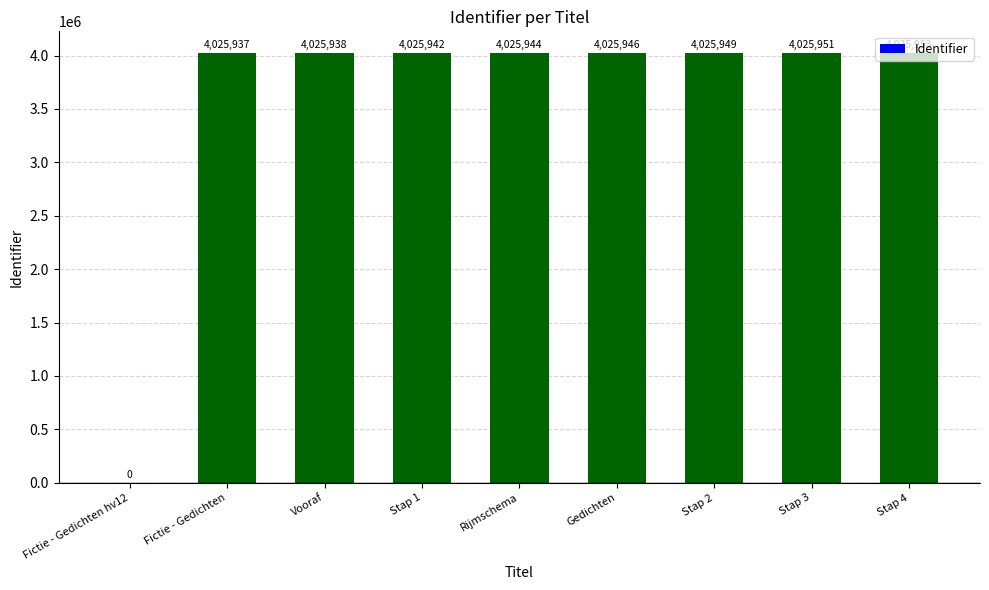

Which label corresponds to the largest value in the chart?

Stap 4